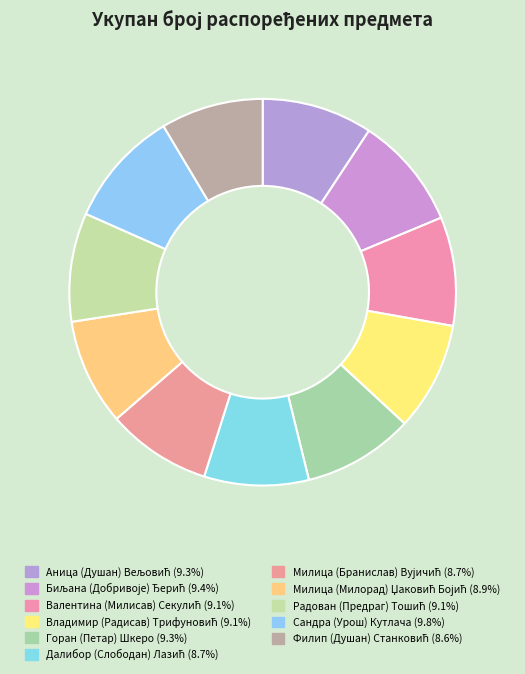

Count the number of slices in the pie.

11